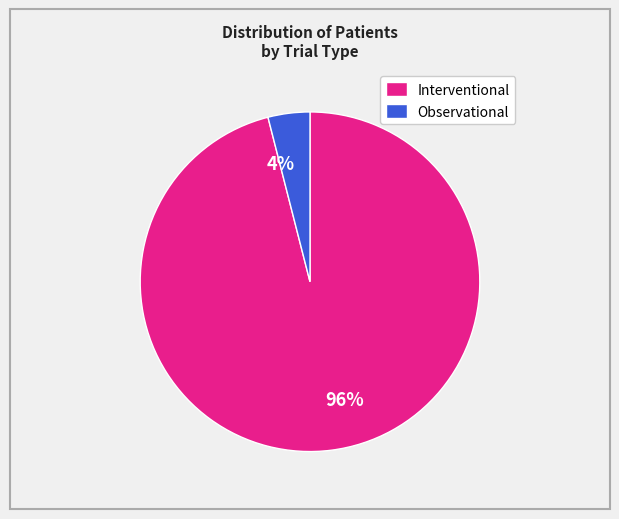

To the nearest percent, what is the average slice percentage?

50%